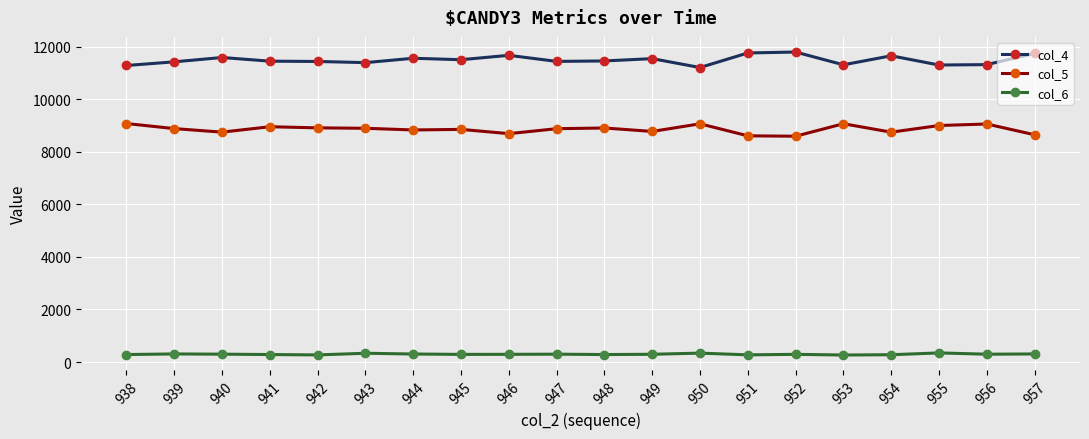

True or false: col_5 and col_6 cross at least once.

False